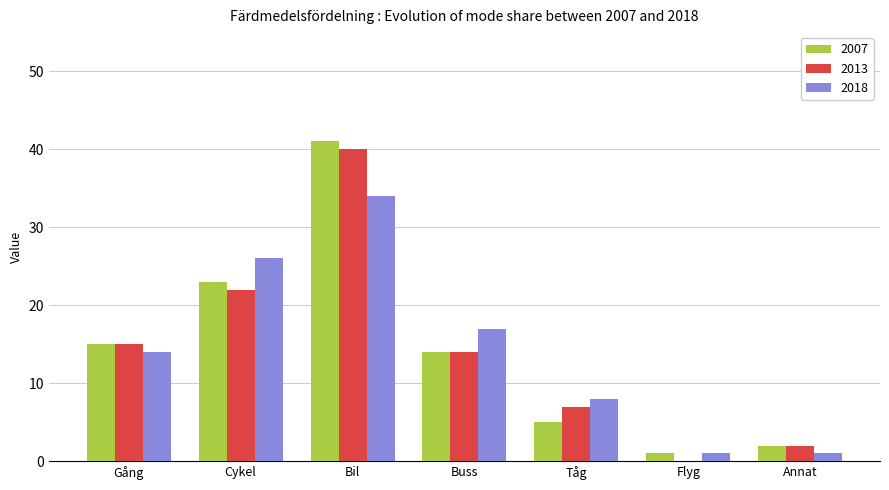

At which label is 2013 closest to 20?

Cykel